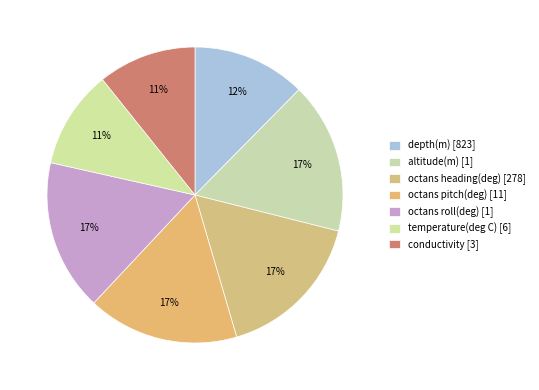

How many slices are in this pie chart?

7